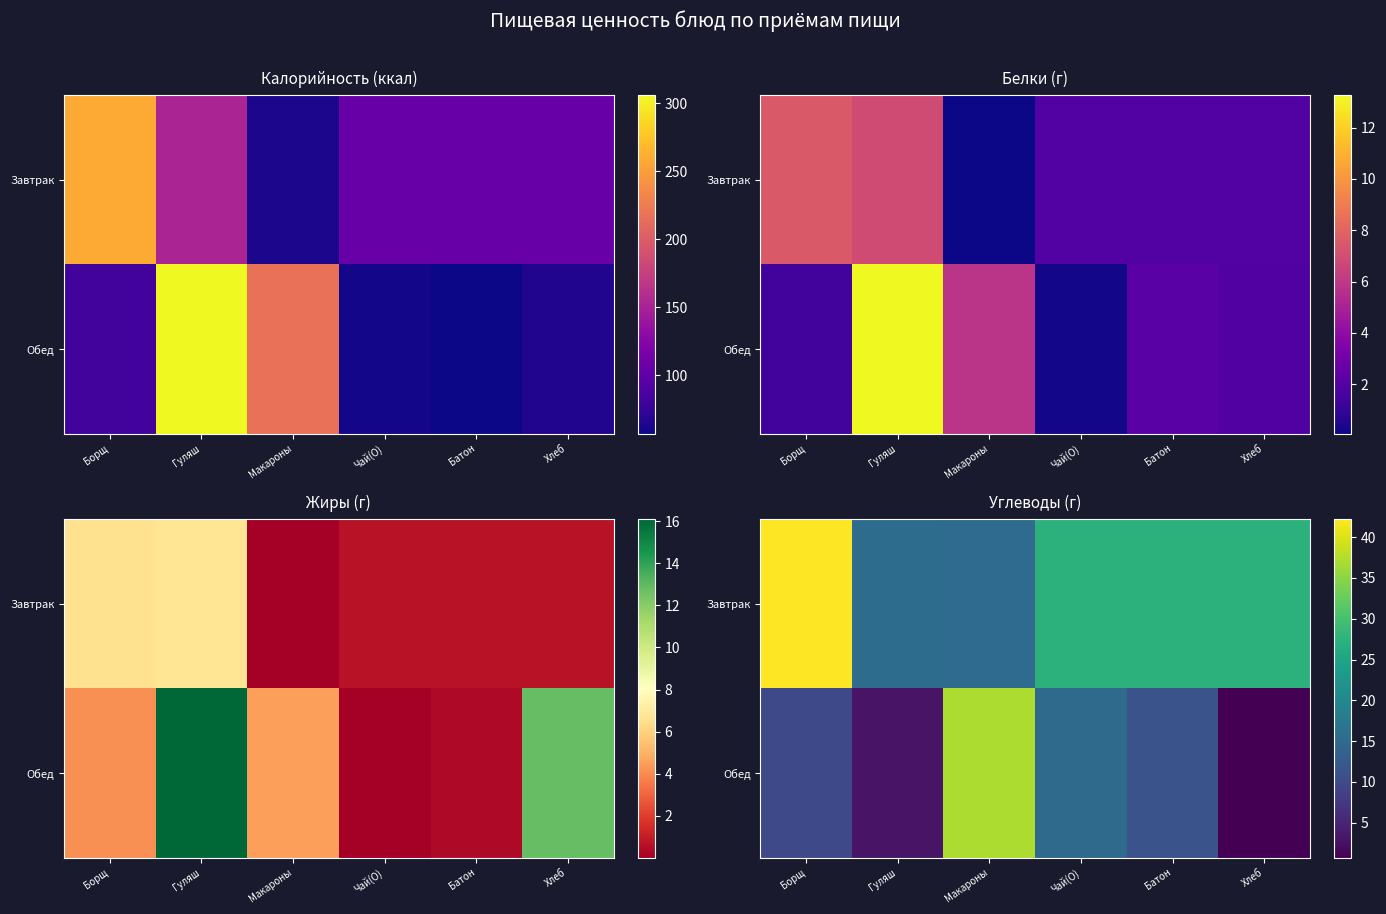

List the series in order of their peak value, lowest first.

Обед, Завтрак